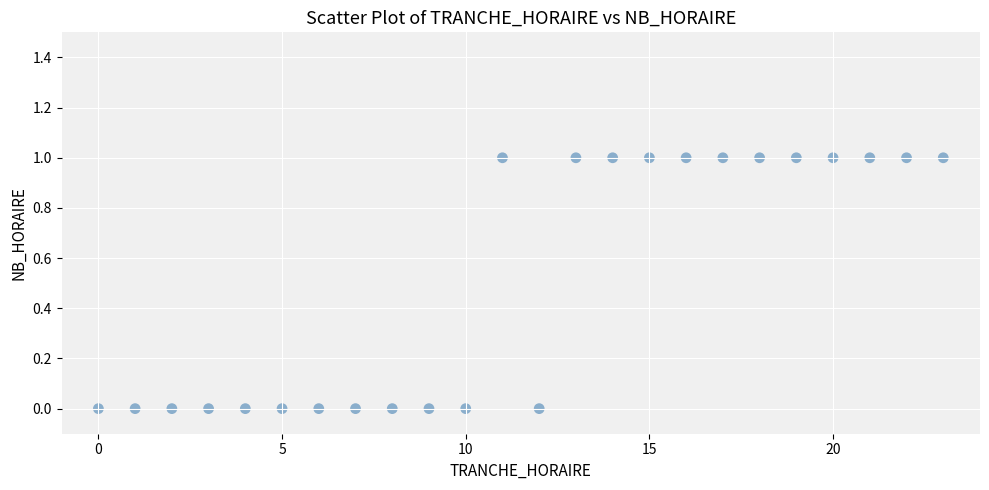

What is the range of X values (max minus min)?

23